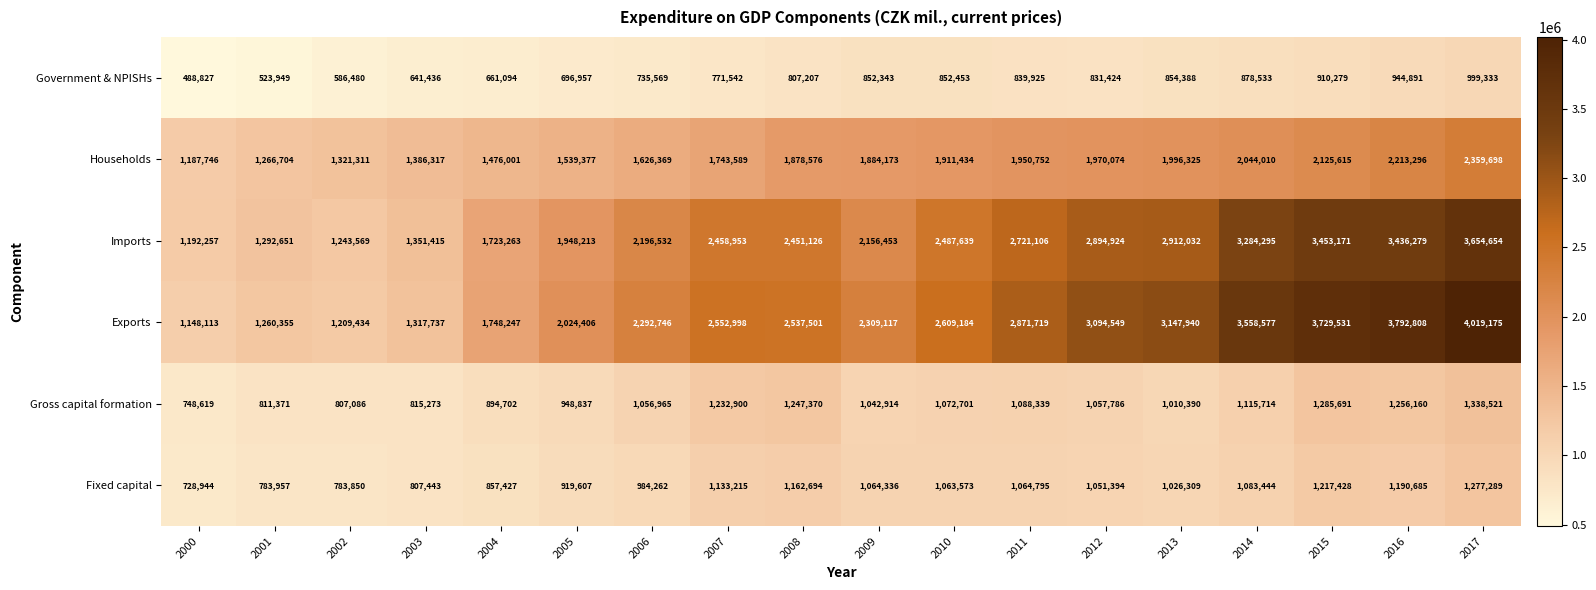

At which label is Government & NPISHs closest to 744080?

2006